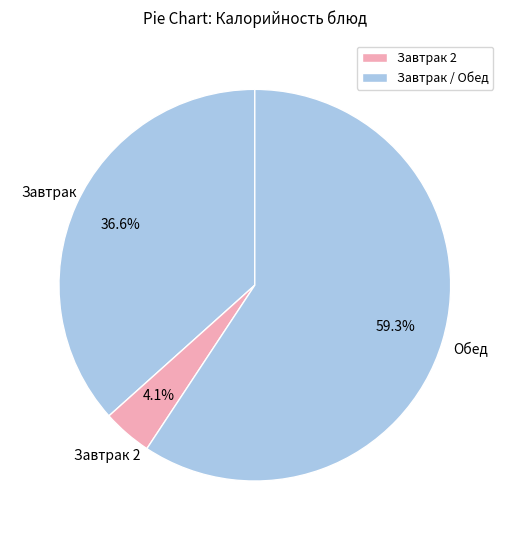

Count the number of slices in the pie.

3